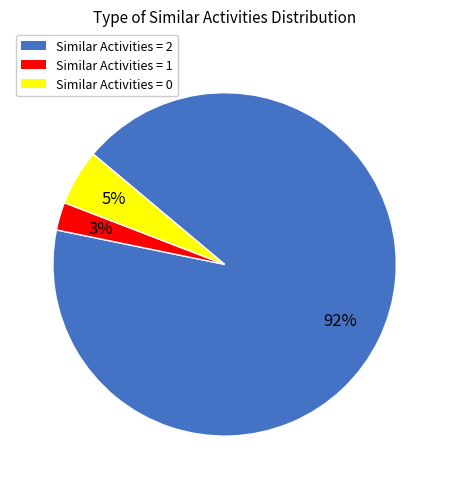

To the nearest percent, what is the difference between the Similar Activities = 2 and Similar Activities = 1 slice percentages?

89%